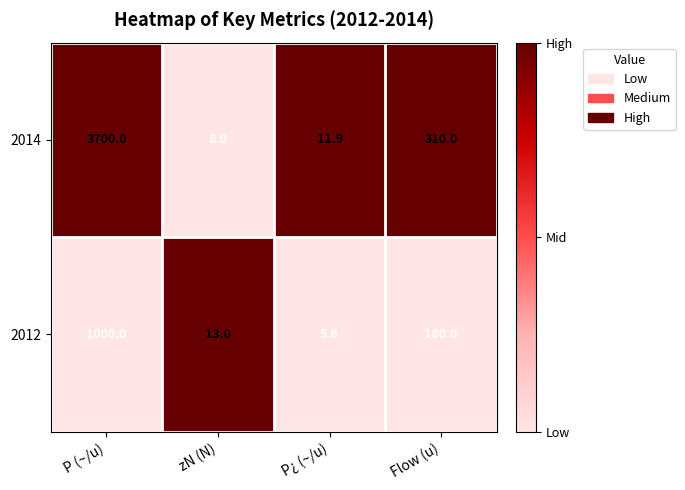

Which series has the largest total across all categories?

2014